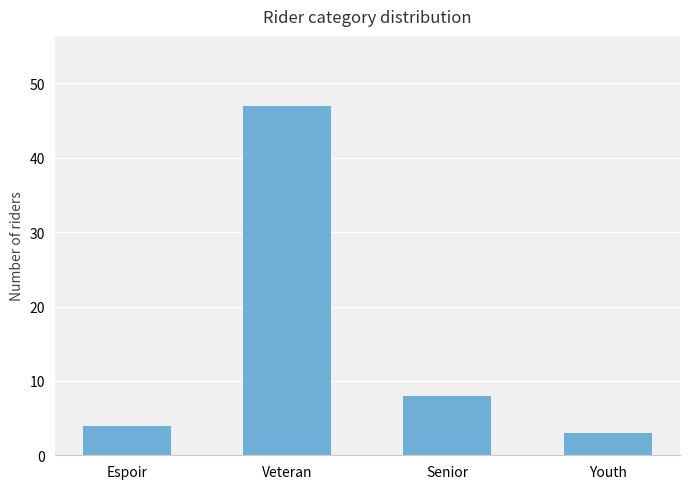

At which label does the data first exceed 8?

Veteran